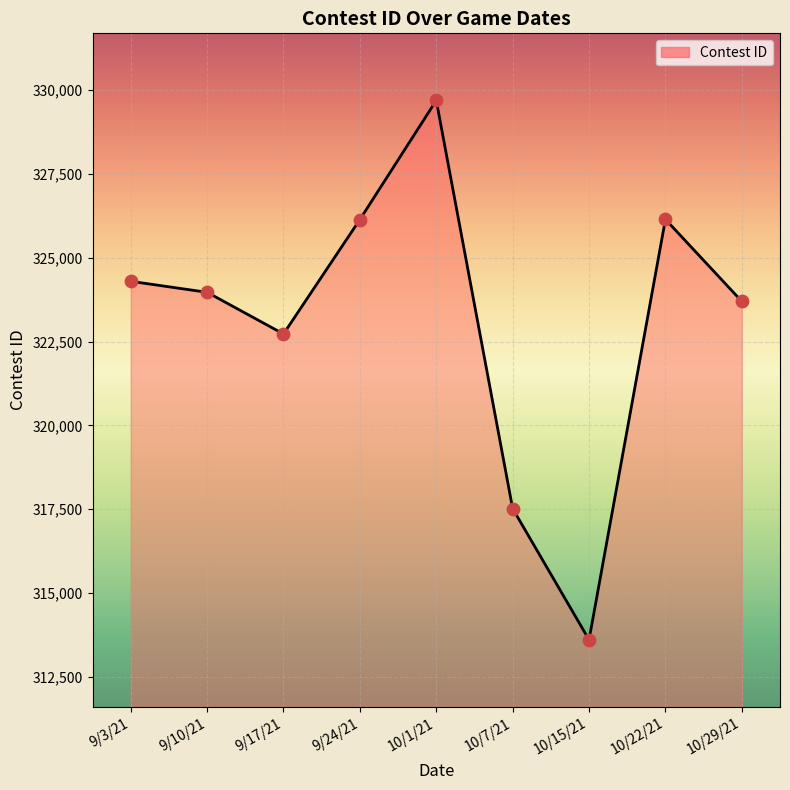

What is the change in value from 9/10/21 to 10/1/21?

+5722